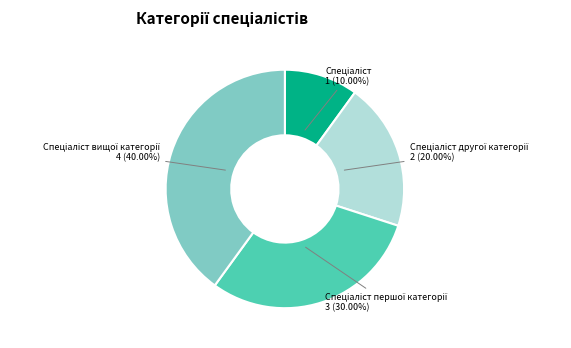

Count the number of slices in the pie.

4